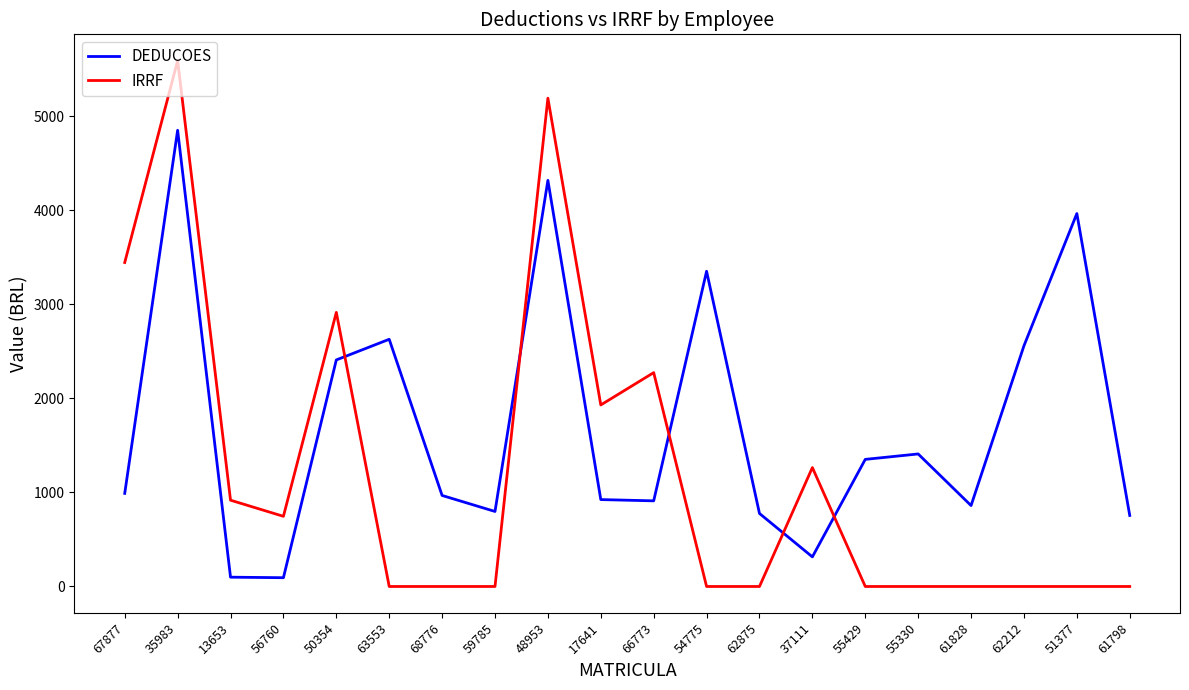

At which label is IRRF closest to 2795?

50354